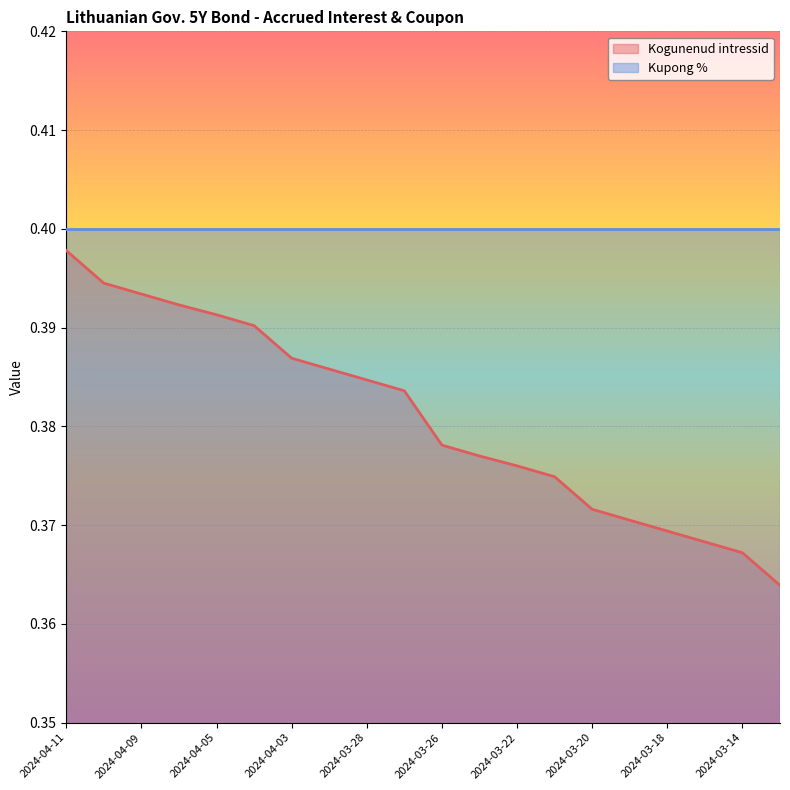

Read the value at 2024-03-27.

0.4